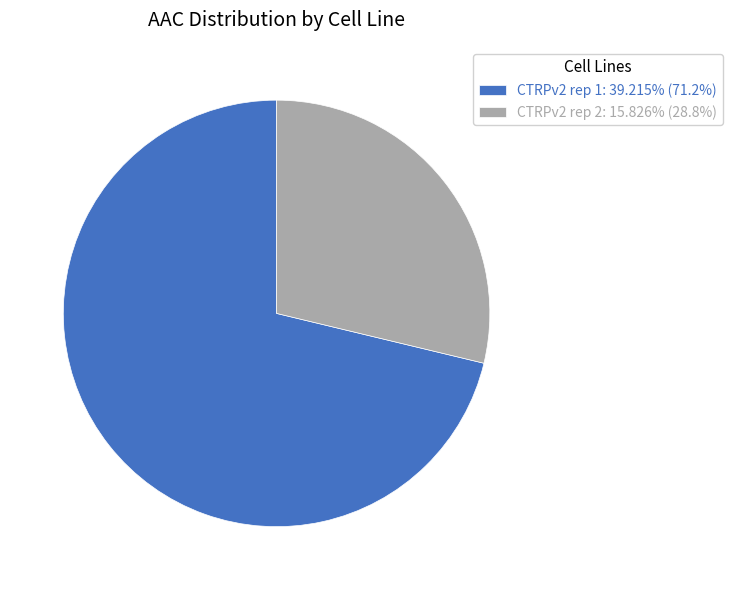

Which category has the biggest portion of the pie?

CTRPv2 rep 1